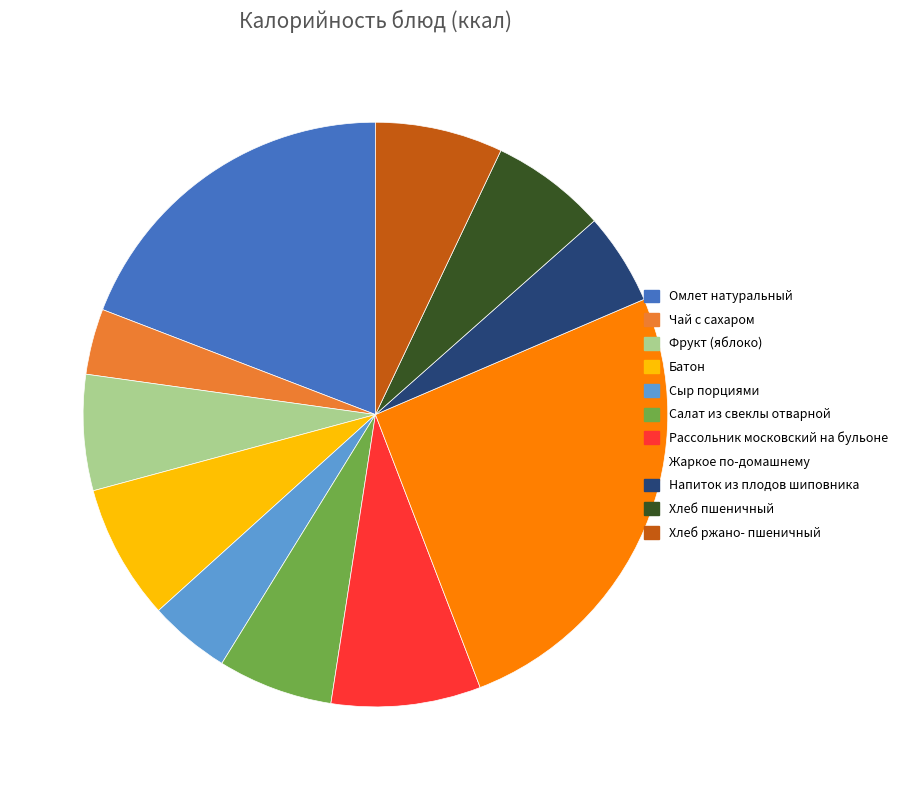

The Фрукт (яблоко) slice represents 6% of the pie. True or false?

True